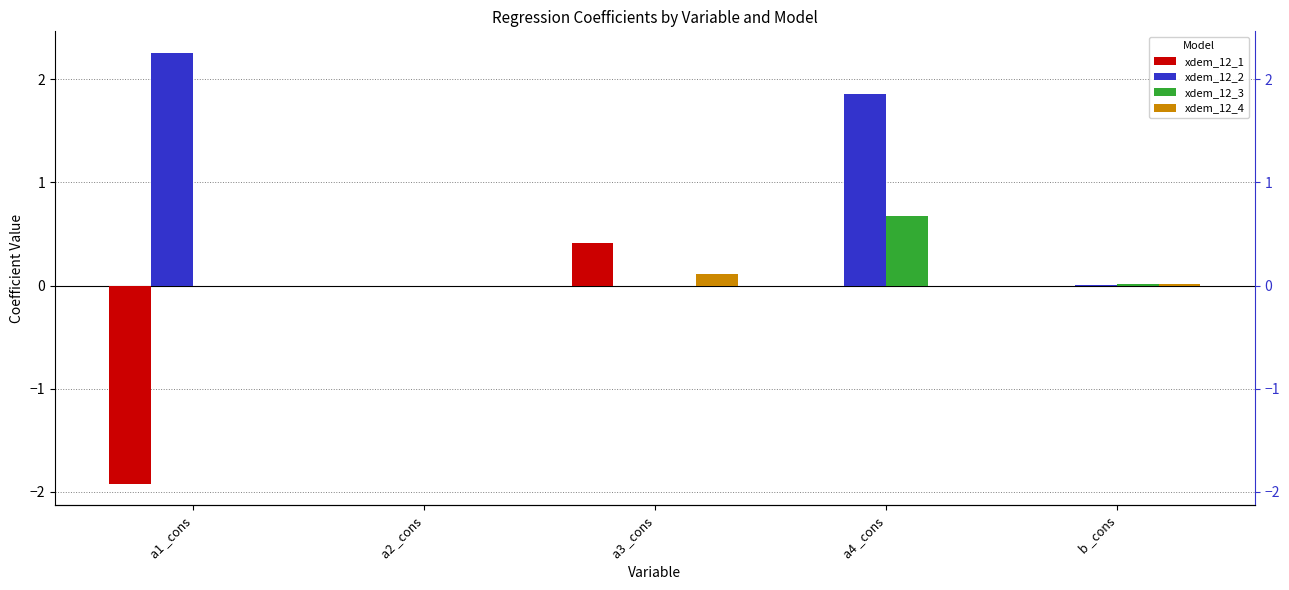

What is the value of the xdem_12_3 bar at the 4th from the left?

0.7